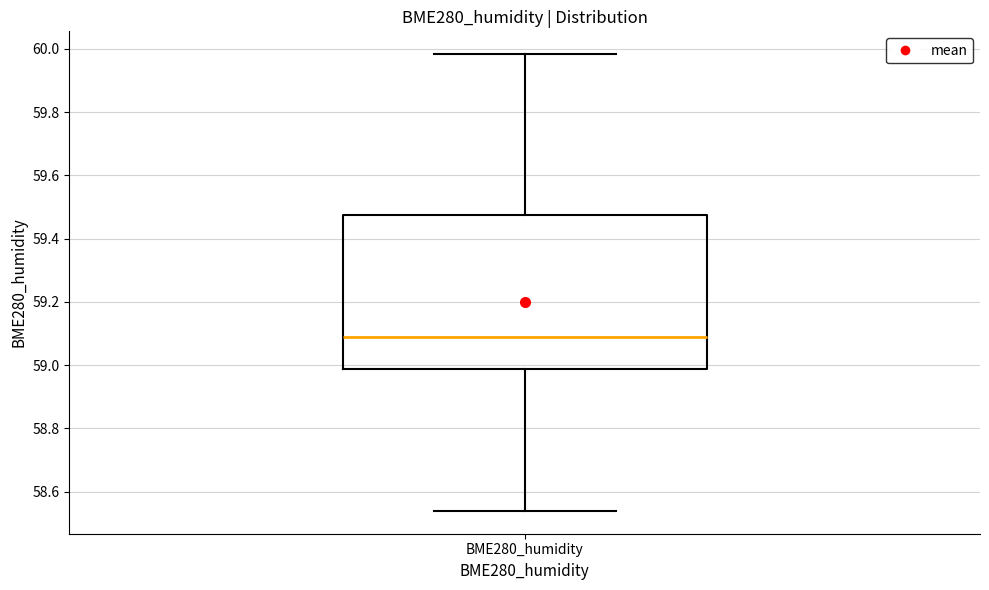

Where is the lower edge of the box for BME280_humidity on the y-axis? The values are not printed on the chart, so give them approximately, as read against the axis.

58.98